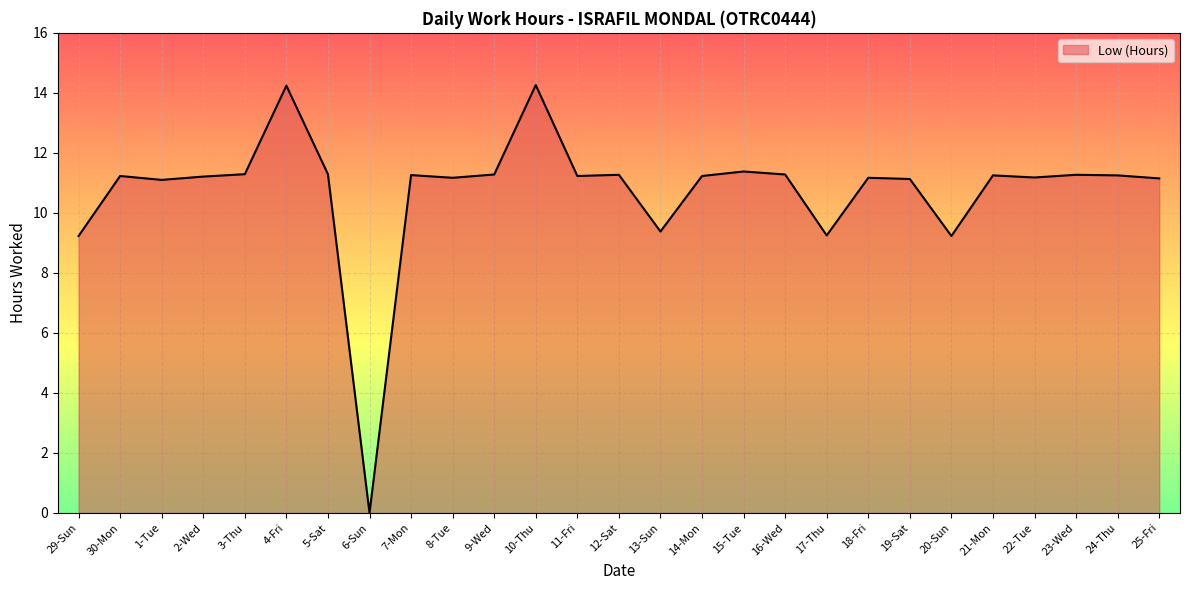

The chart shows a value of 2.7 at 7-Mon. True or false?

False